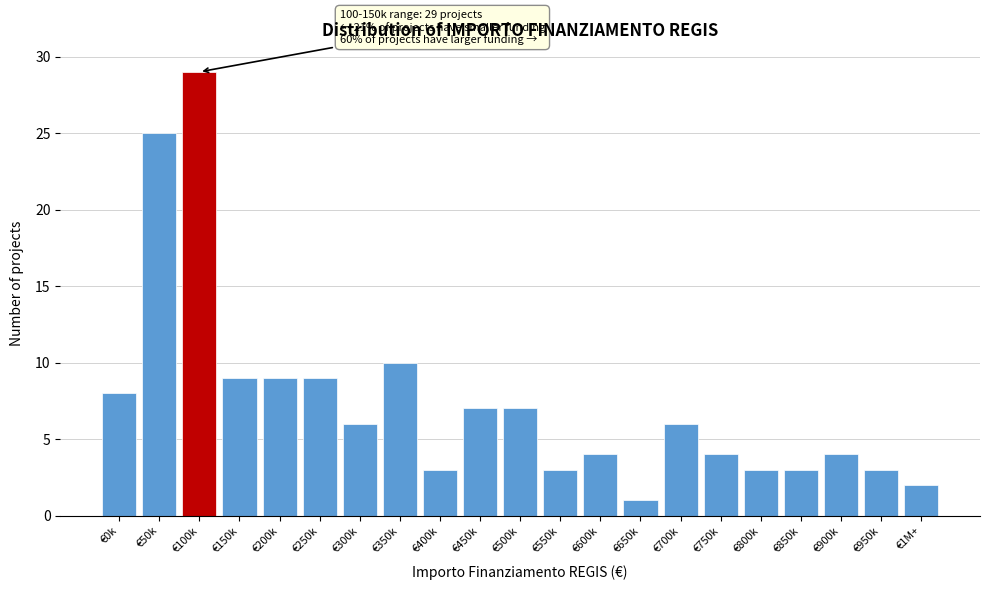

Reading left to right, what are all the values shown in this chart?

€0k=8	€50k=25	€100k=29	€150k=9	€200k=9	€250k=9	€300k=6	€350k=10	€400k=3	€450k=7	€500k=7	€550k=3	€600k=4	€650k=1	€700k=6	€750k=4	€800k=3	€850k=3	€900k=4	€950k=3	€1M+=2